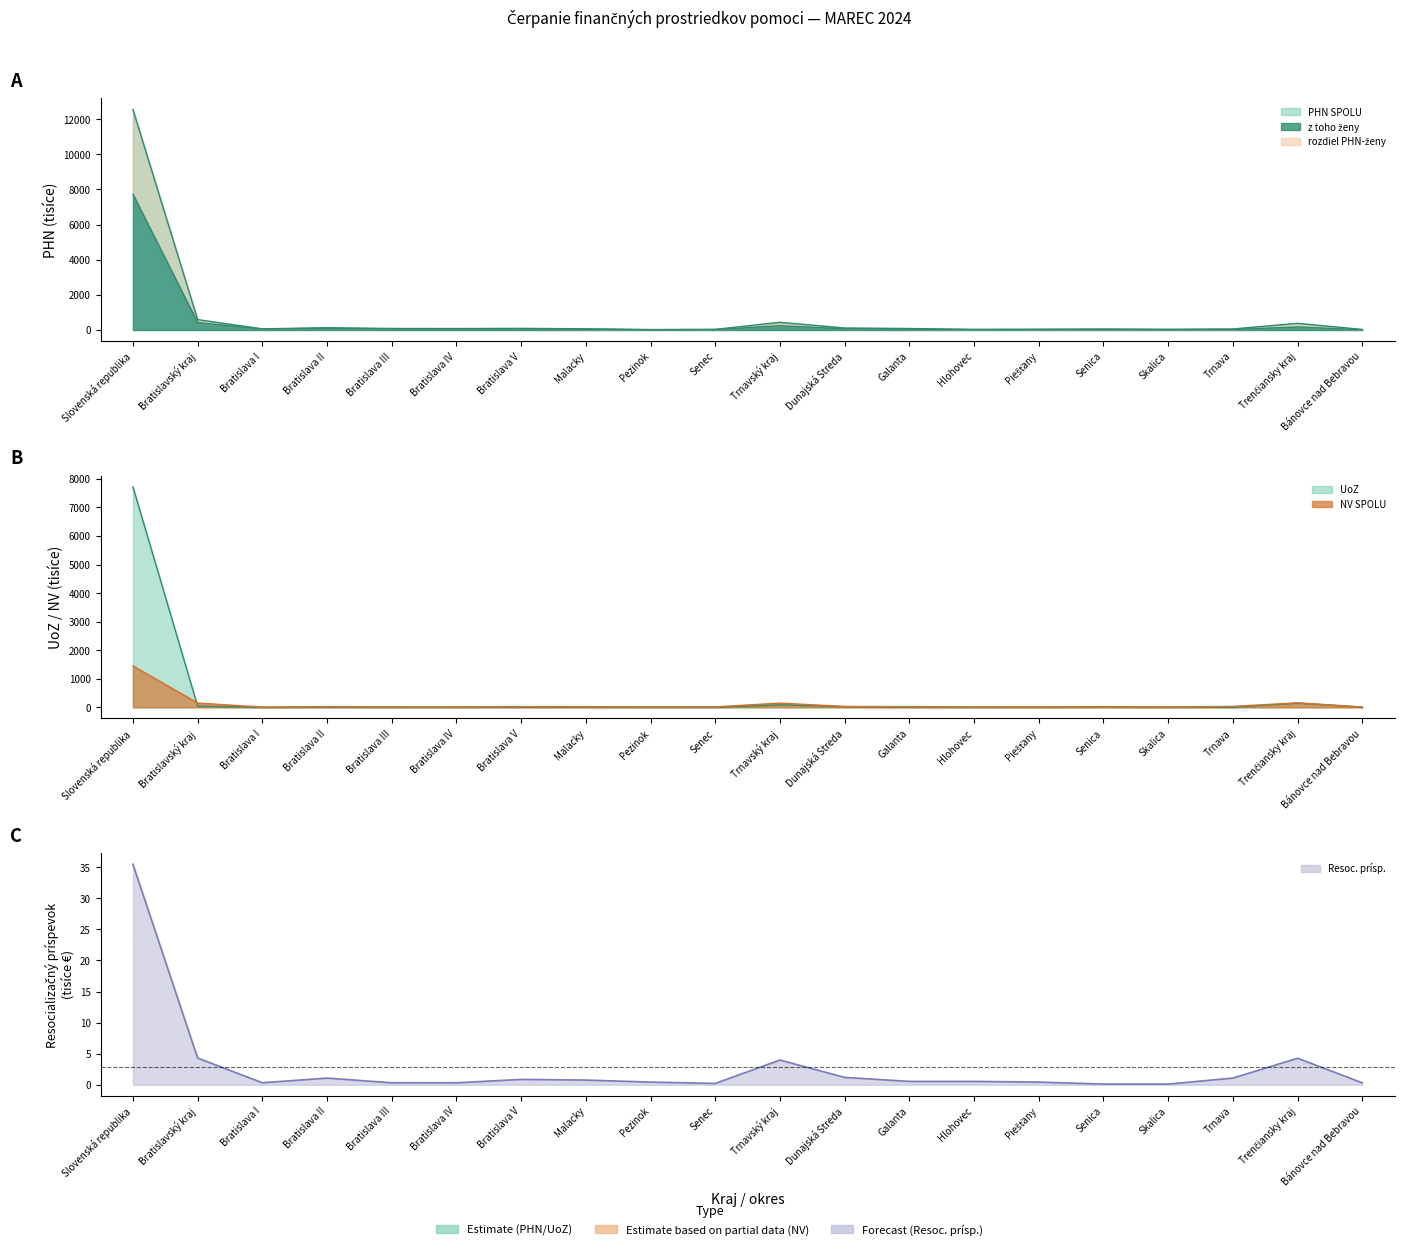

True or false: PHN SPOLU and Resoc. prísp. intersect in this chart.

False